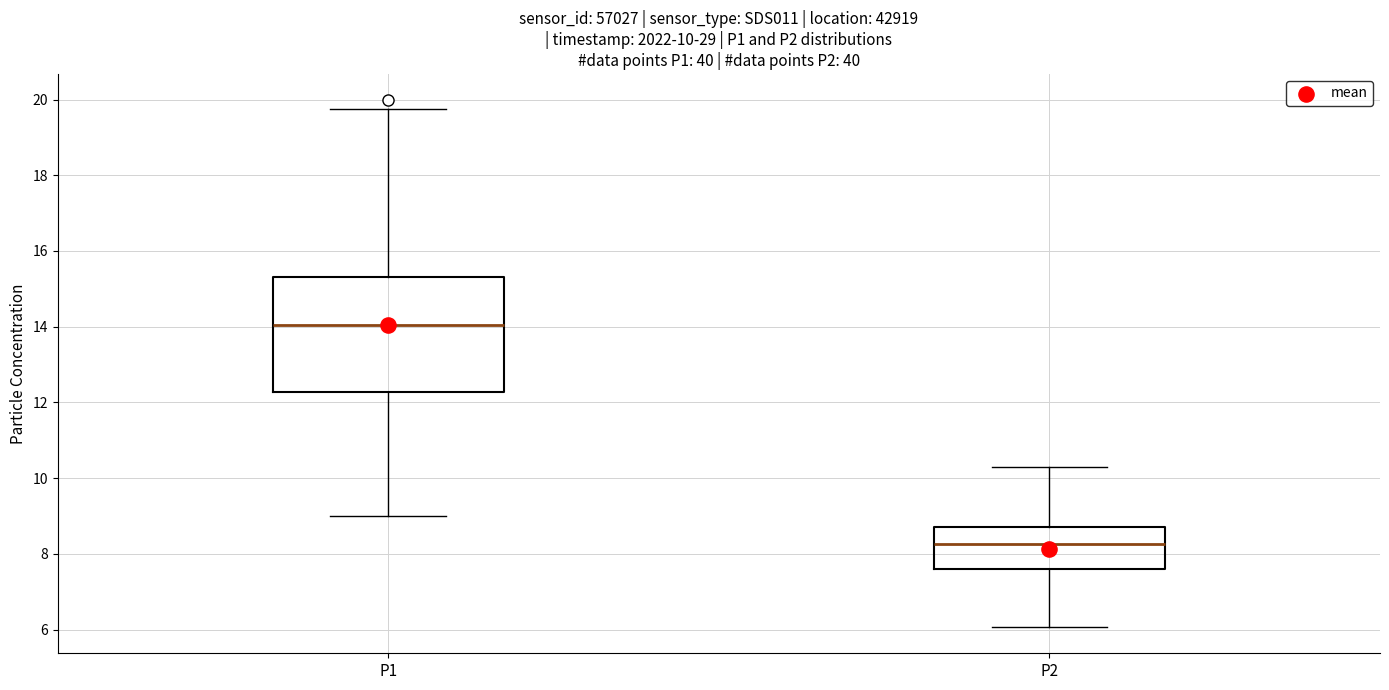

Which box's median line is the highest?

P1